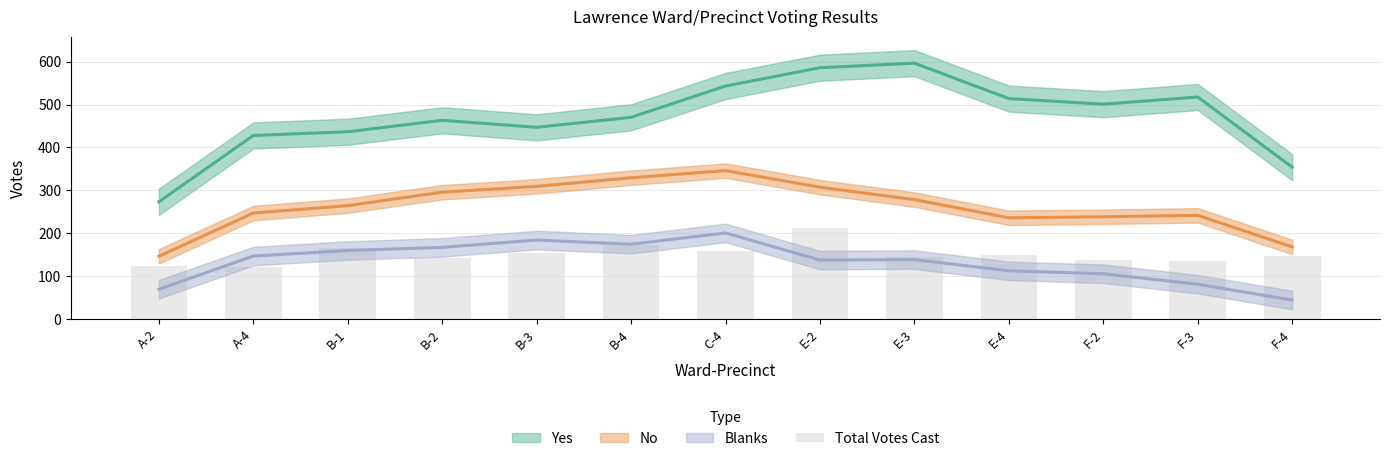

What is the difference between the values at F-3 and E-4?

15.2